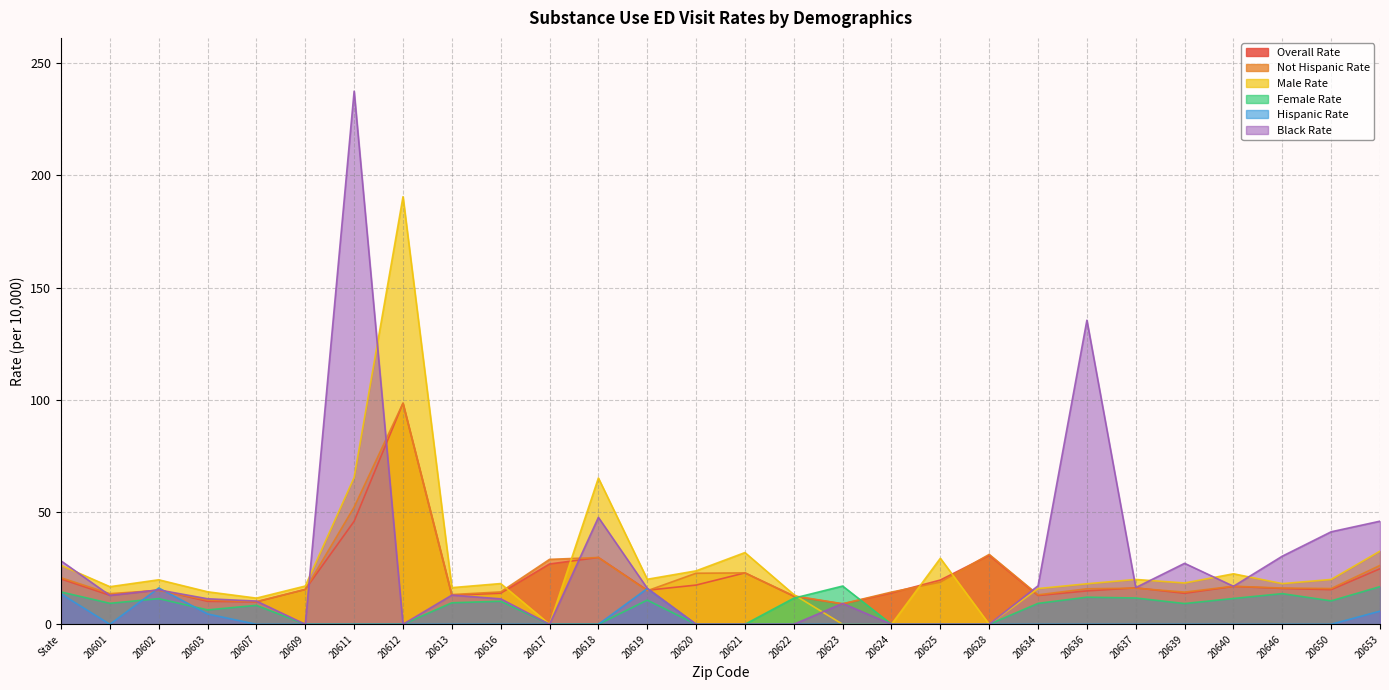

Between 20612 and State, which is larger?

20612